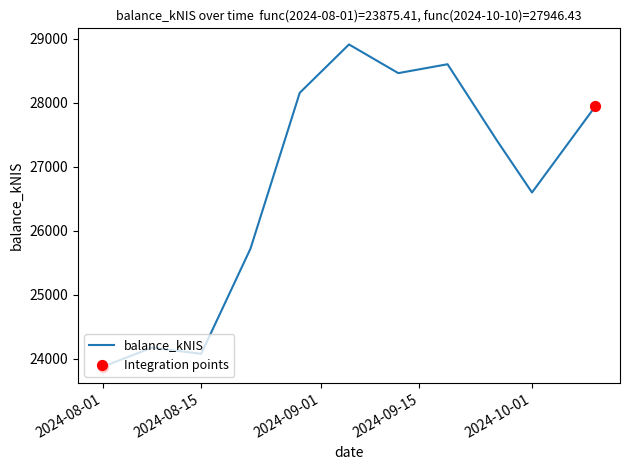

What is the difference between the maximum and minimum values?

5037.1